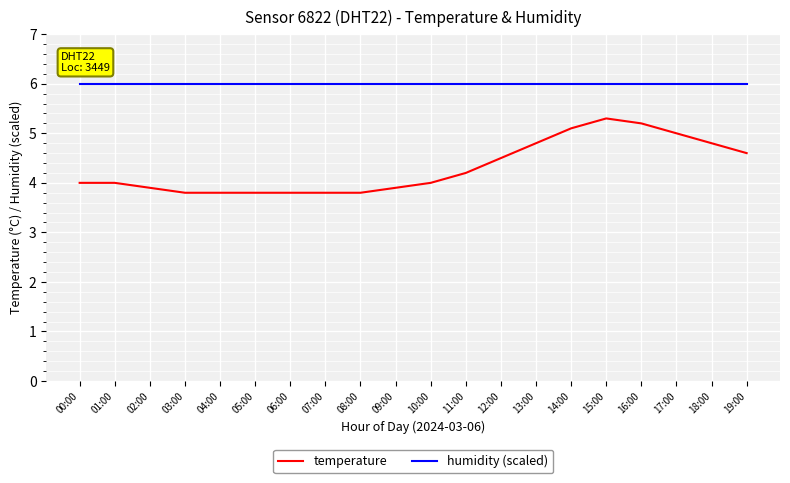

Reading left to right, transcribe all the data shown in this chart.

temperature: 4.0	4.0	3.9	3.8	3.8	3.8	3.8	3.8	3.8	3.9	4.0	4.2	4.5	4.8	5.1	5.3	5.2	5.0	4.8	4.6
humidity (scaled): 6.0	6.0	6.0	6.0	6.0	6.0	6.0	6.0	6.0	6.0	6.0	6.0	6.0	6.0	6.0	6.0	6.0	6.0	6.0	6.0